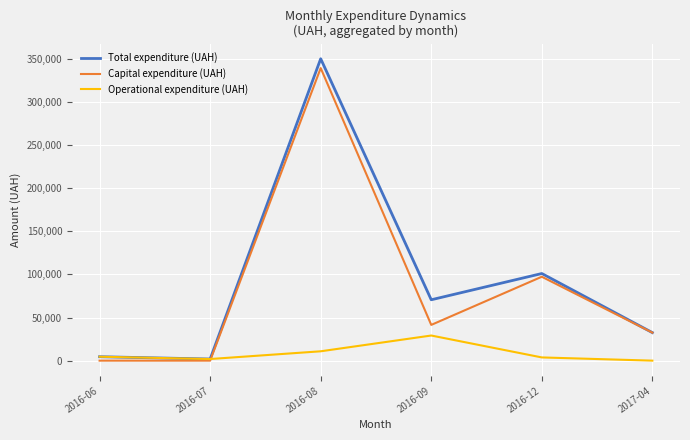

At which category is the sum across all series the highest?

2016-08